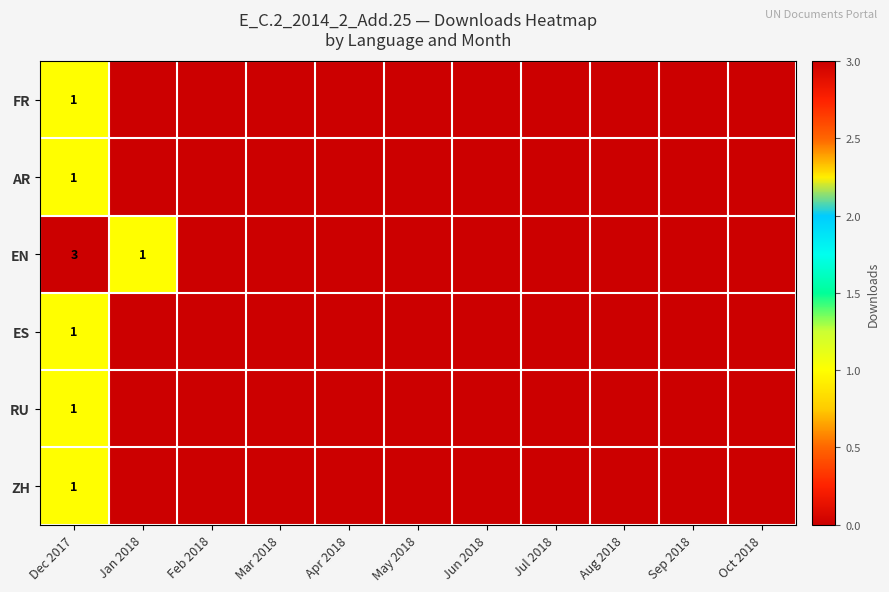

True or false: EN has a value of 0 at Apr 2018.

True